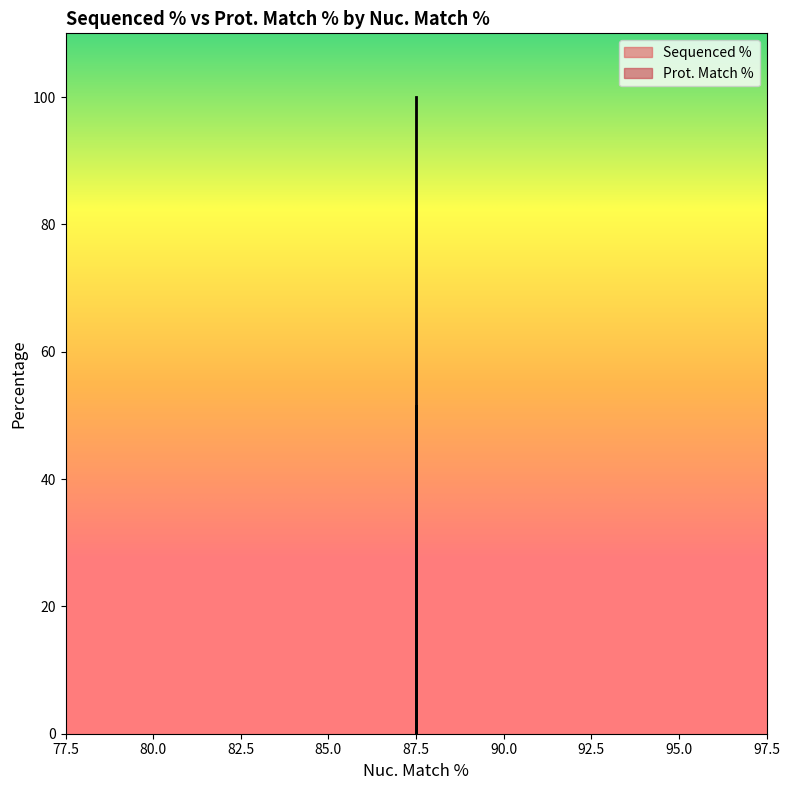

How many lines are shown in the chart?

1